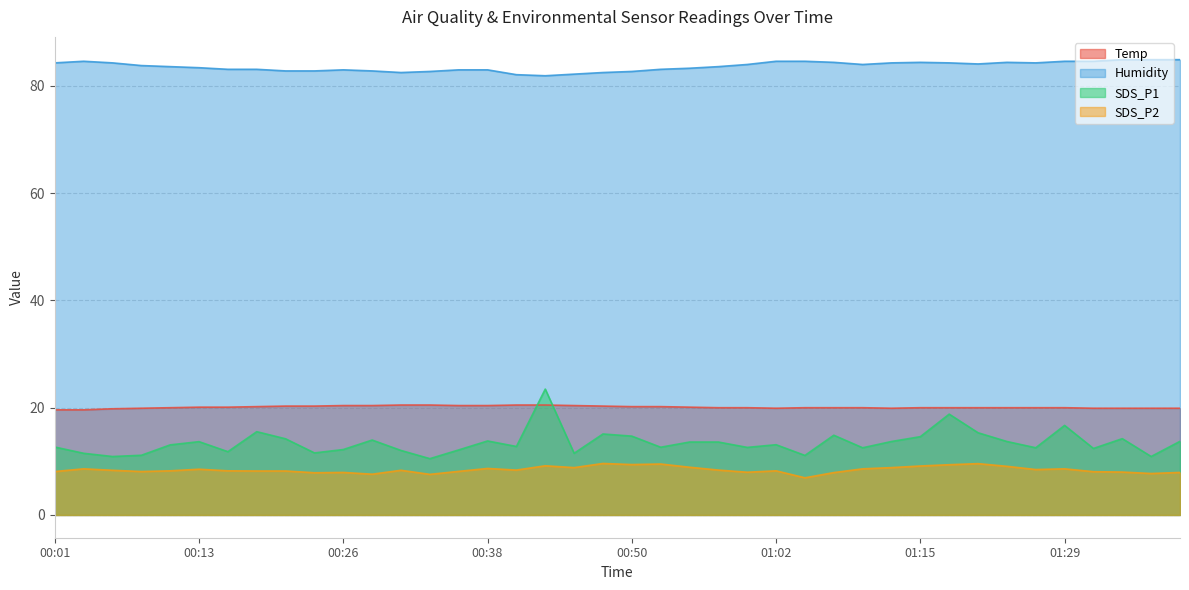

What position from the right is 01:10?

12